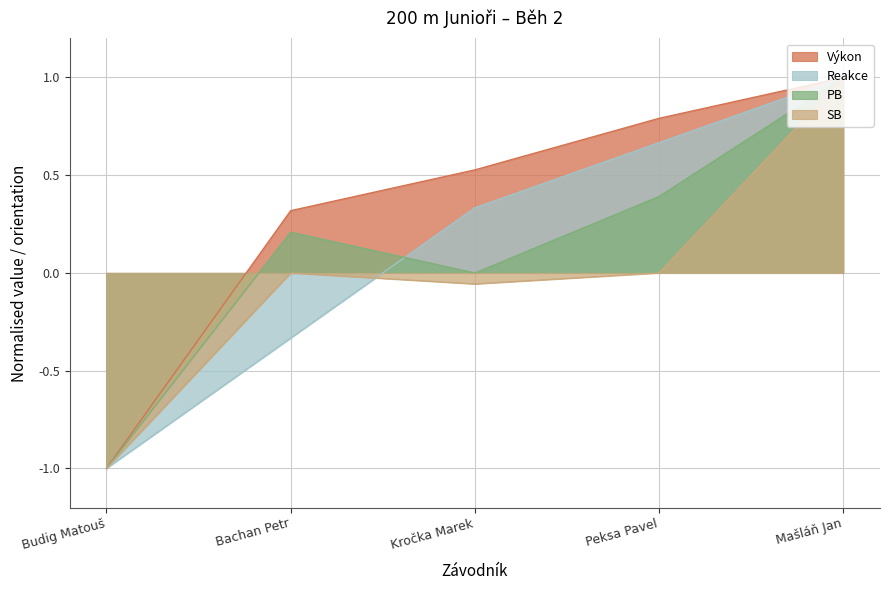

What is the average value of the Výkon series?

0.3